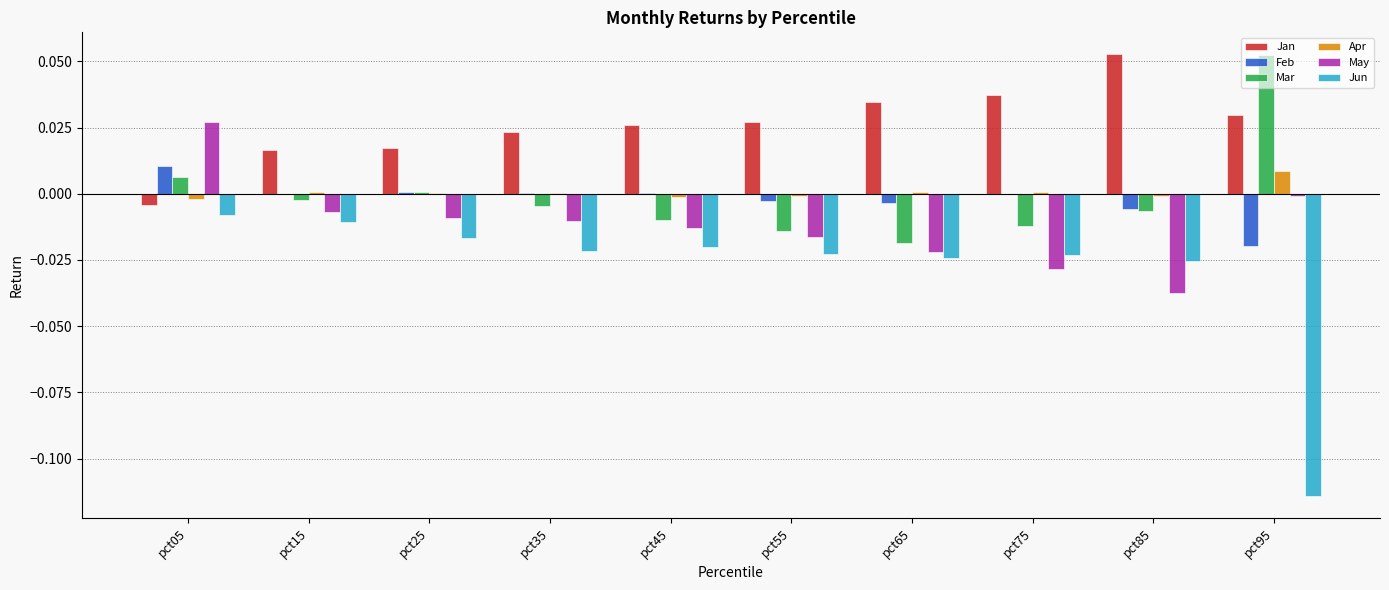

Count the number of data series in this chart.

6